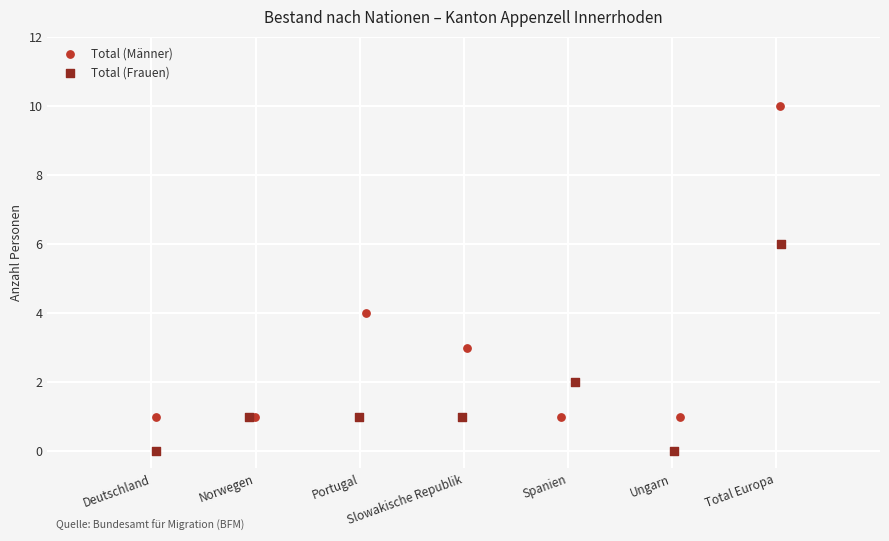

Which series contains the highest Y value?

Total (Männer)